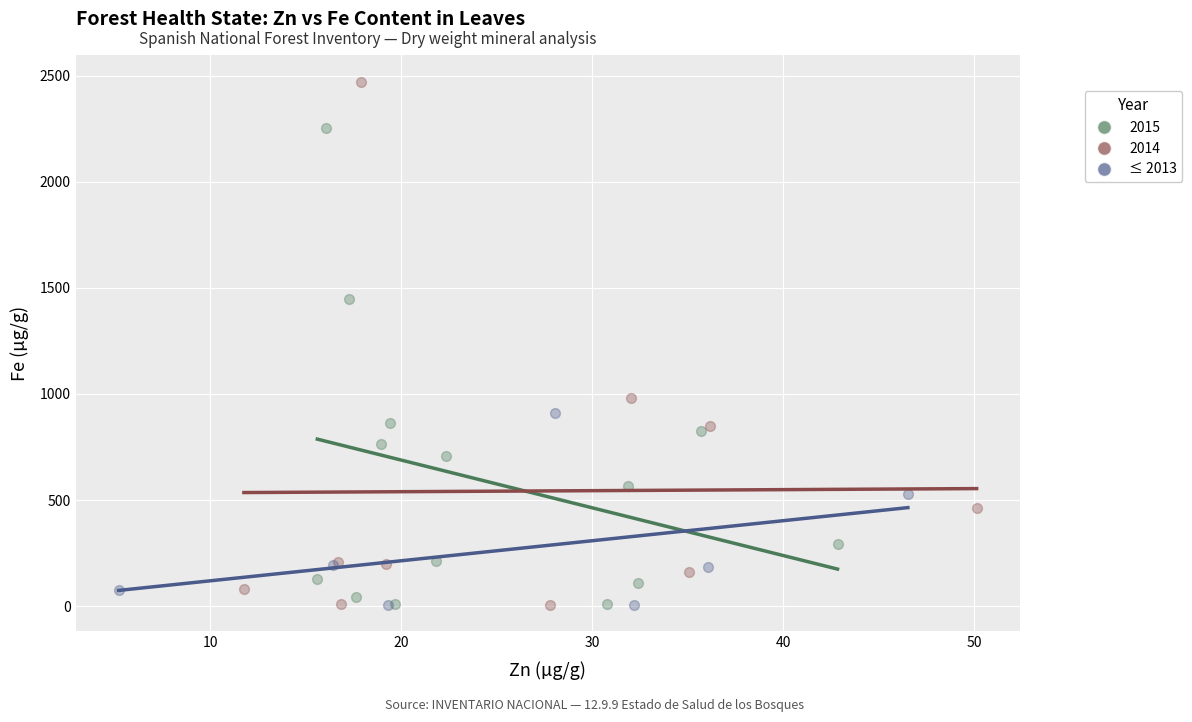

Which series contains the highest Y value?

2014